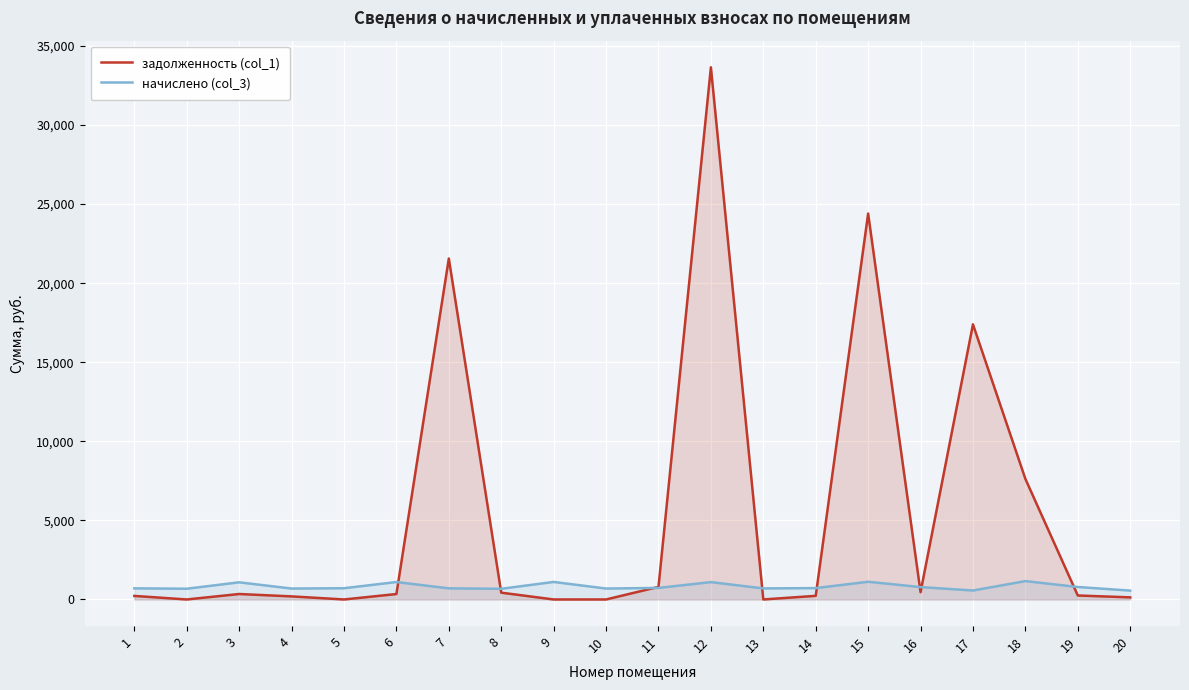

What is the sum of all начислено (col_3) values?

16371.7